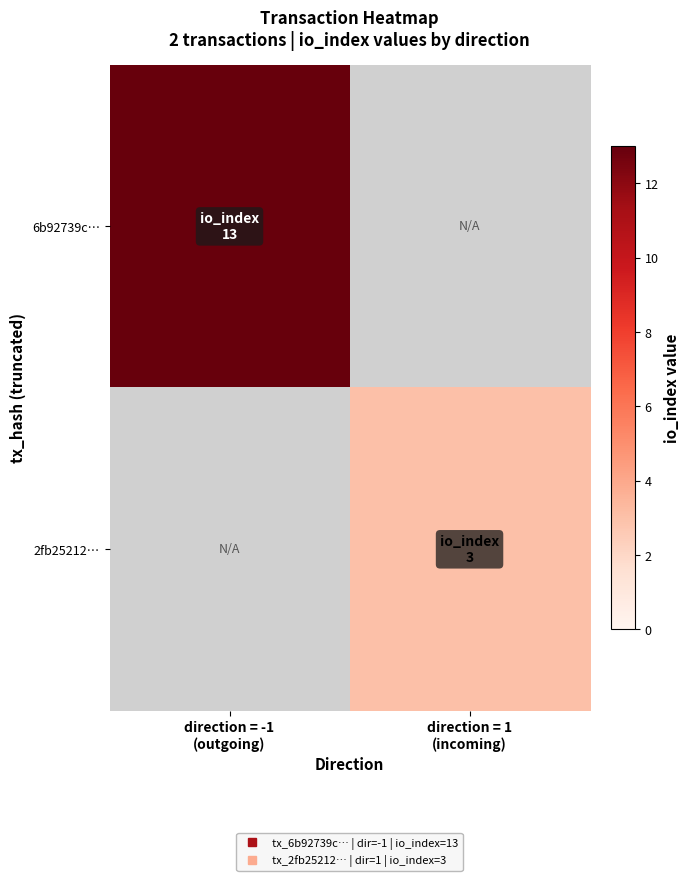

The 6b92739c… series shows 20.9 at direction = -1 (outgoing). True or false?

False